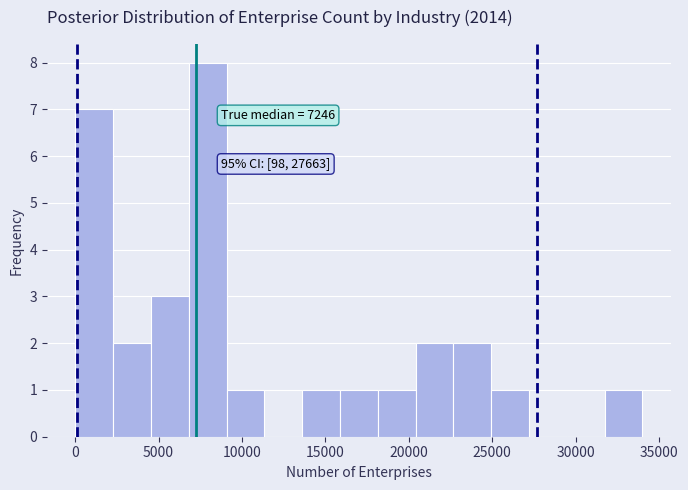

Over which range of the x-axis is the bar tallest?

7000 to 9000